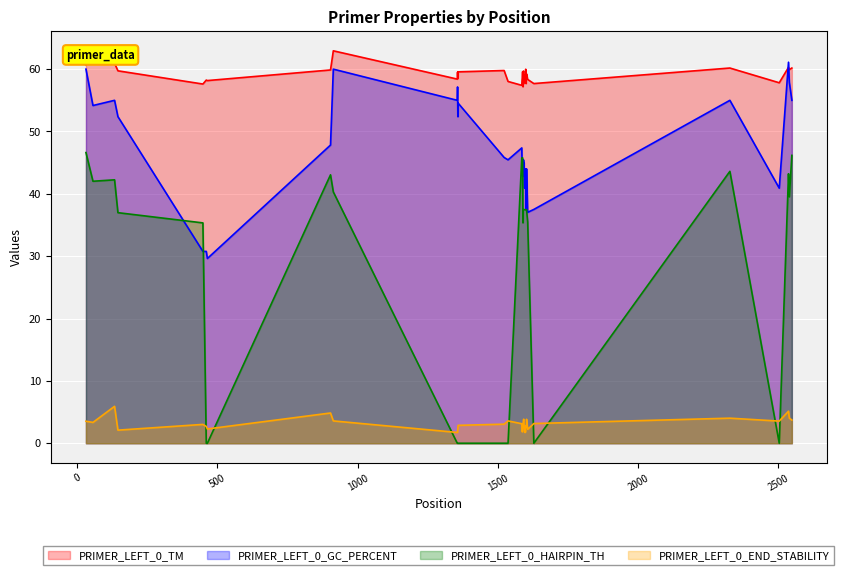

Is the value of PRIMER_LEFT_0_TM at 2539 greater than the value of PRIMER_LEFT_0_GC_PERCENT at 1594?

Yes